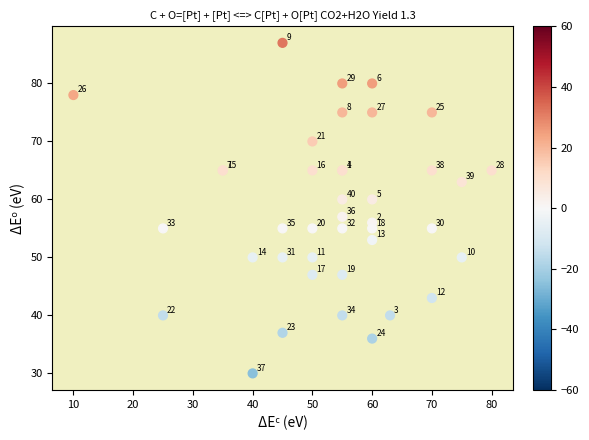

What Y value in the scatter plot is closest to 58?

57